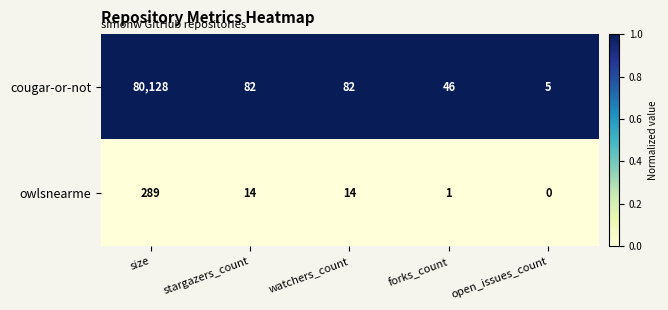

What is the difference between the highest and lowest values at forks_count?

45